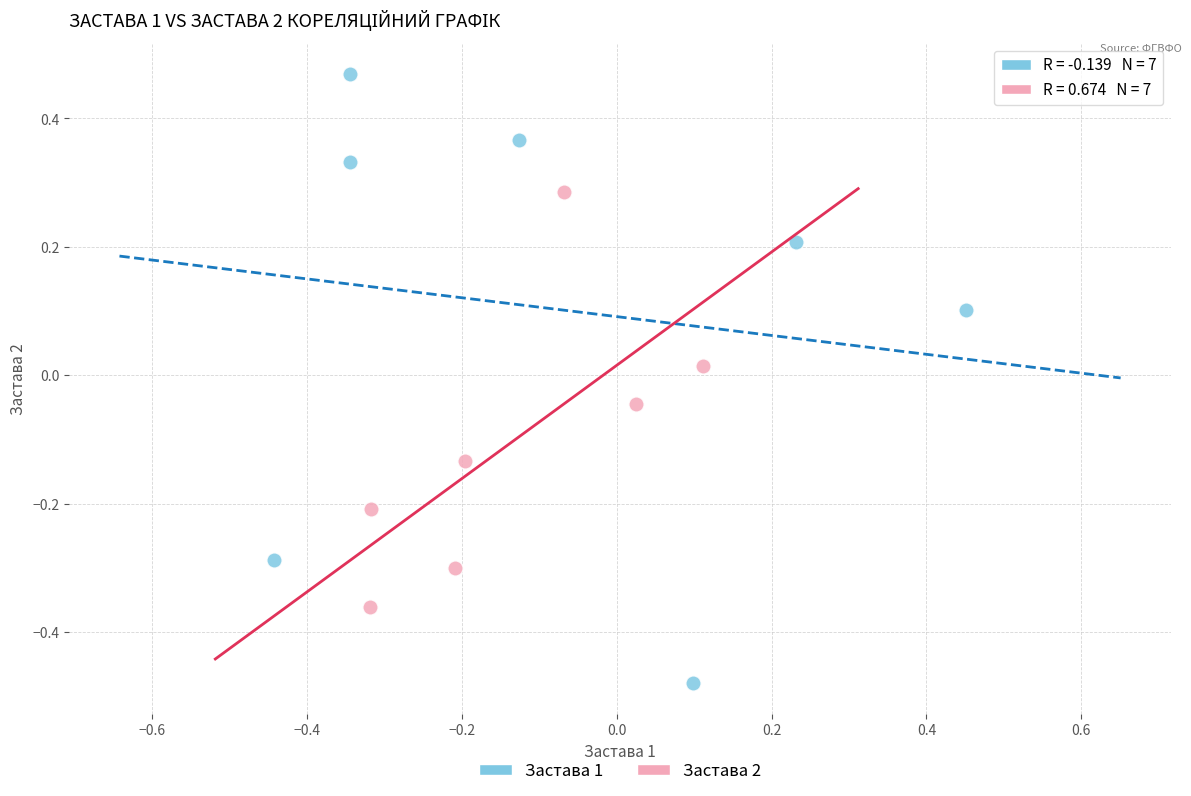

Which series has the largest Y range (max minus min)?

Застава 1